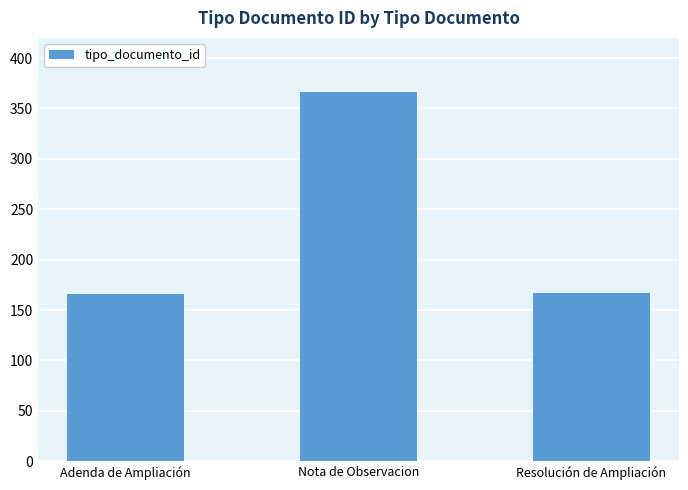

The value at Resolución de Ampliación is 167. True or false?

True